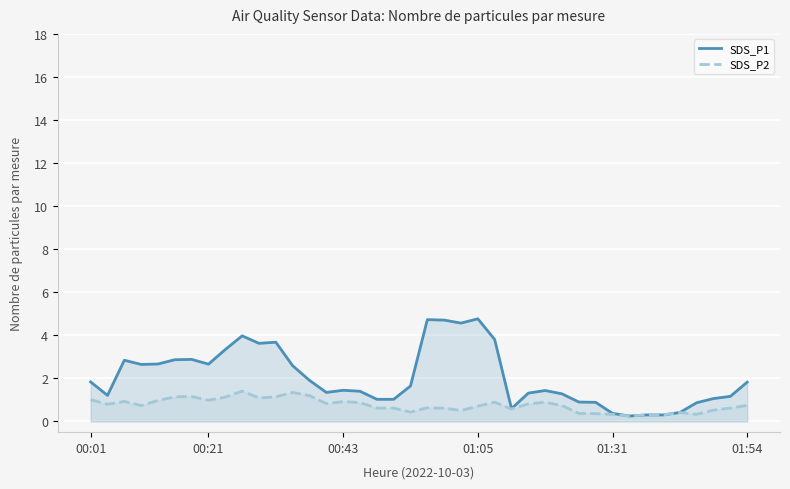

How many lines are shown in the chart?

2